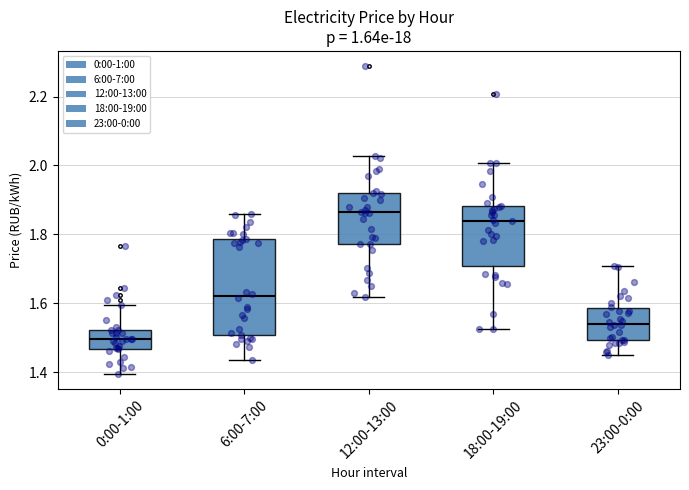

Where does the upper whisker of the box for 23:00-0:00 end on the y-axis? The values are not printed on the chart, so give them approximately, as read against the axis.

1.70